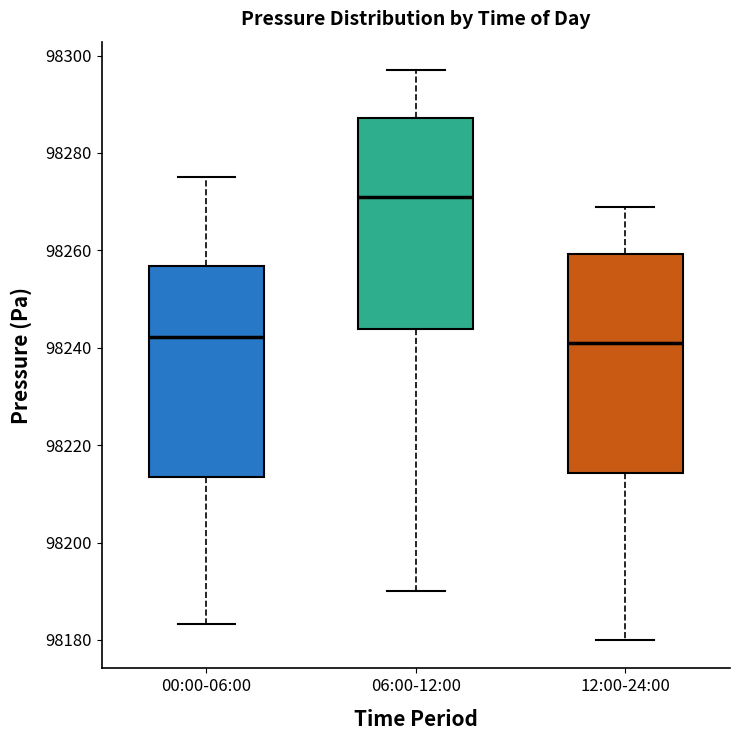

Where does the upper whisker of the box for 12:00-24:00 end on the y-axis? The values are not printed on the chart, so give them approximately, as read against the axis.

98270